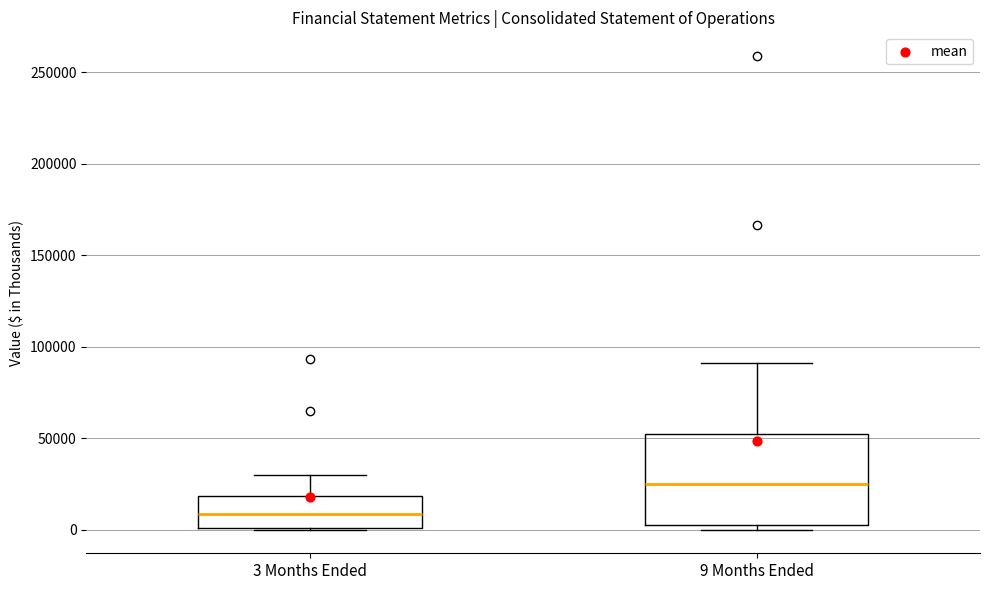

Comparing the boxes themselves (not the whiskers), which one is the tallest?

9 Months Ended